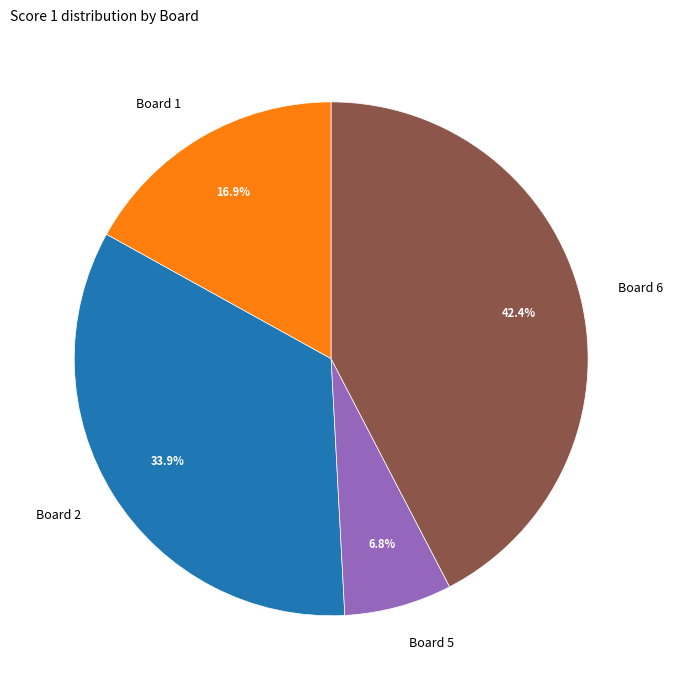

To the nearest percent, what percentage of the pie is Board 6?

42%